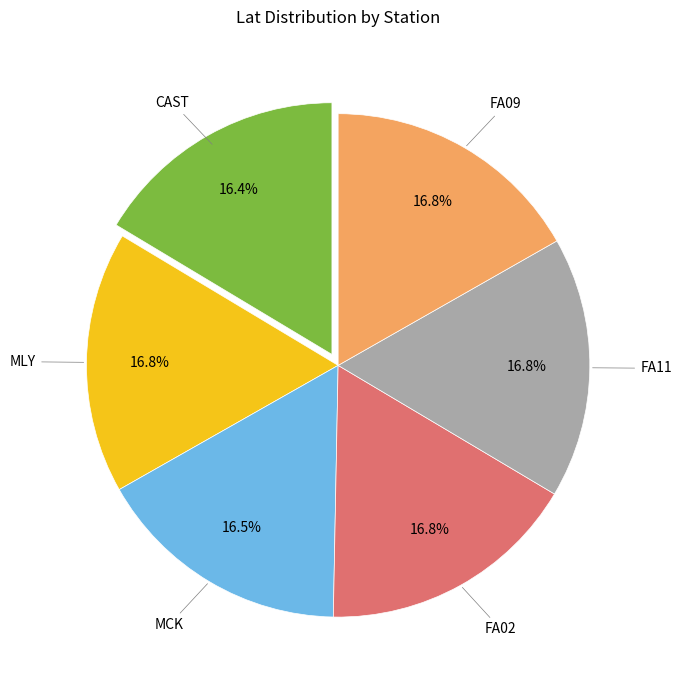

Is there a majority slice in this chart?

No